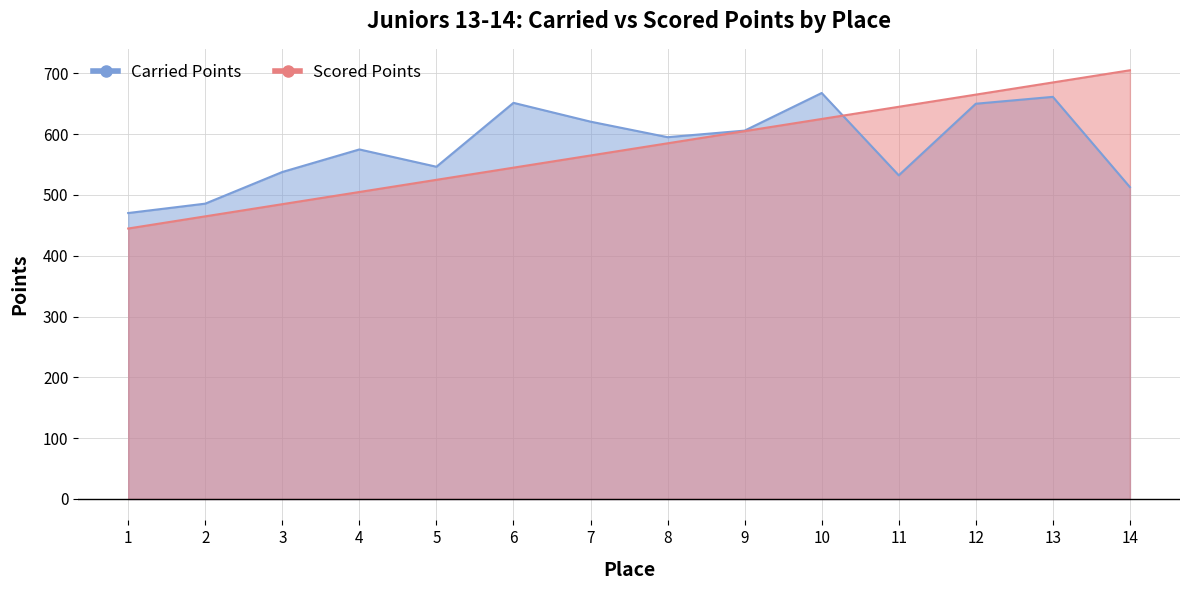

What is the sum of the Scored Points values at 7 and 3?

1049.7